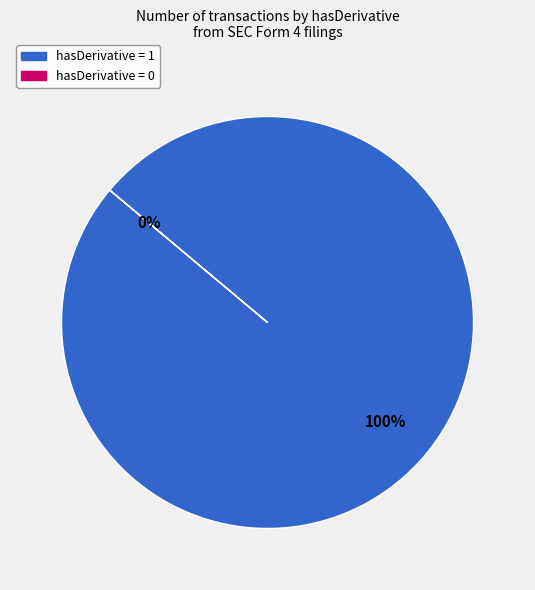

How many segments does this pie chart have?

2